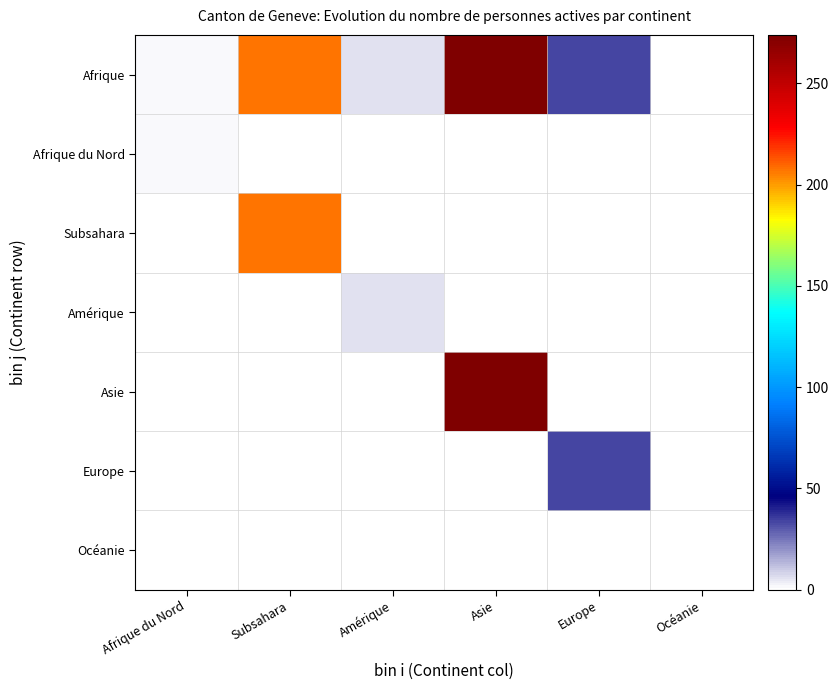

Count the number of data series in this chart.

7